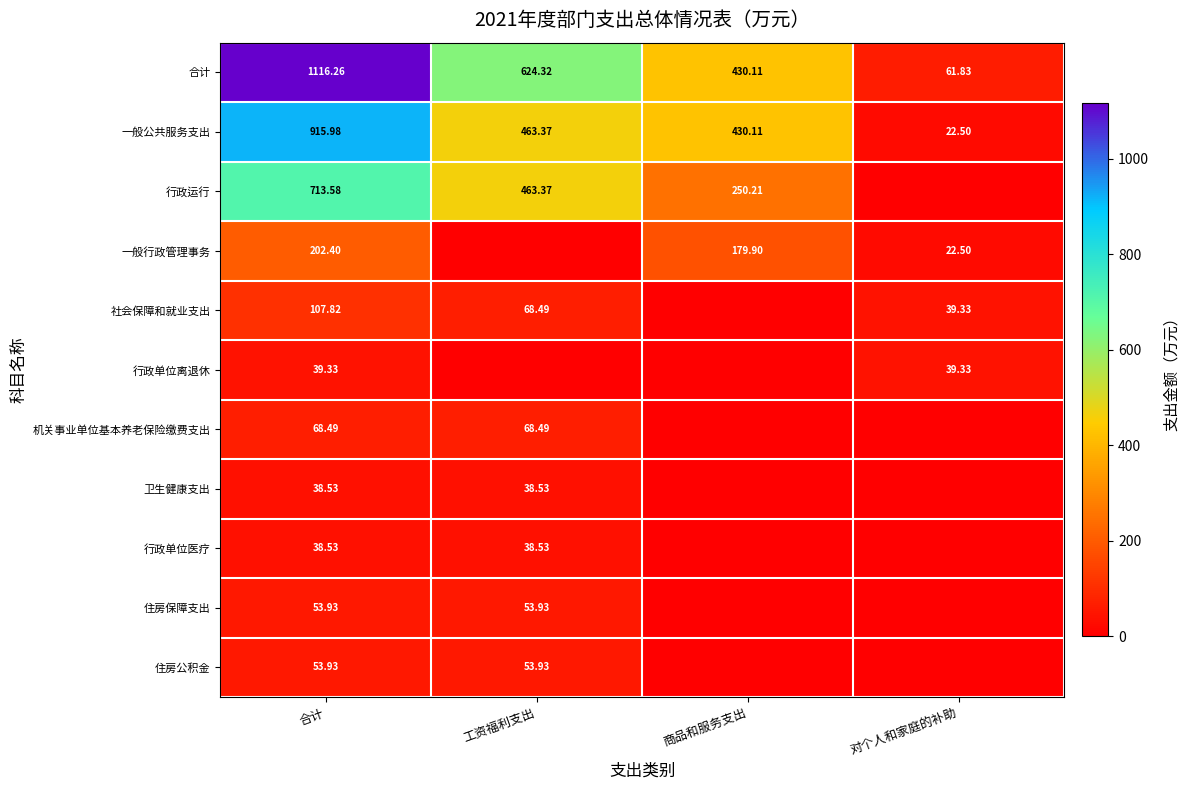

Is the value of 行政单位离退休 at 对个人和家庭的补助 greater than the value of 行政单位医疗 at 工资福利支出?

Yes